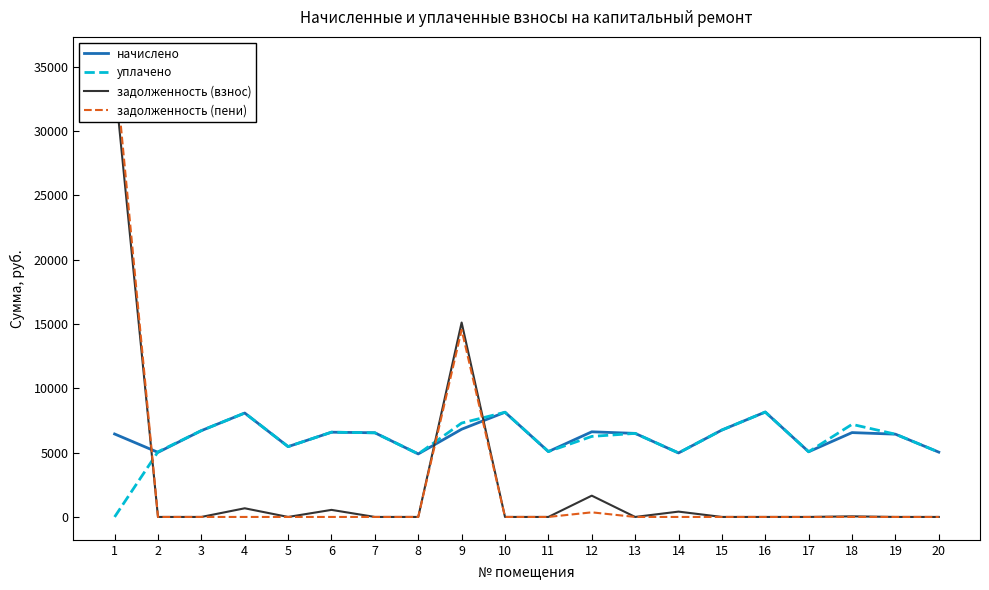

How many positive values does the уплачено series have?

19